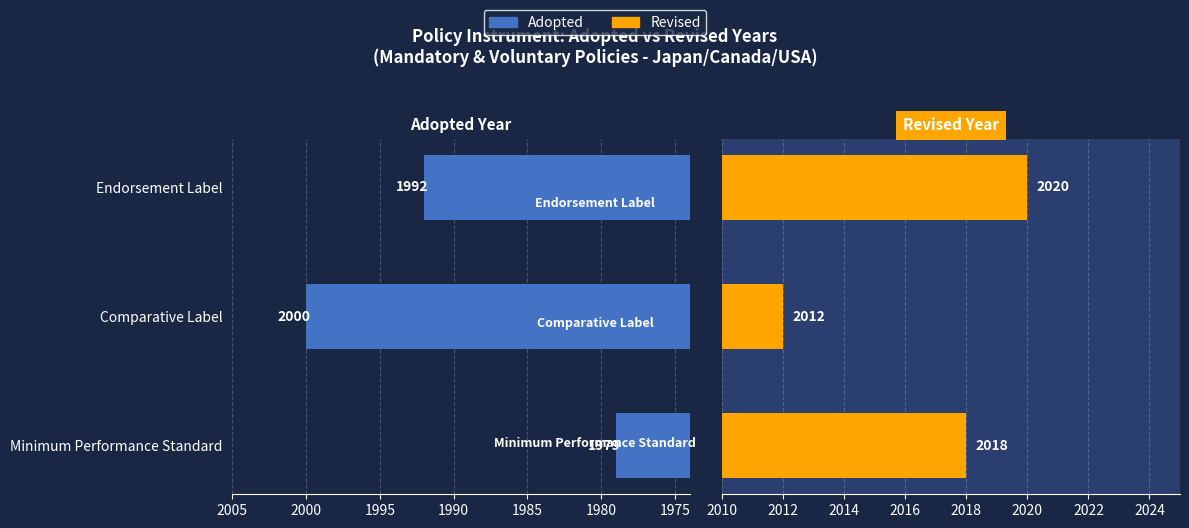

Reading left to right, extract all data points from this chart.

Adopted: 1979	2000	1992
Revised: 2018	2012	2020